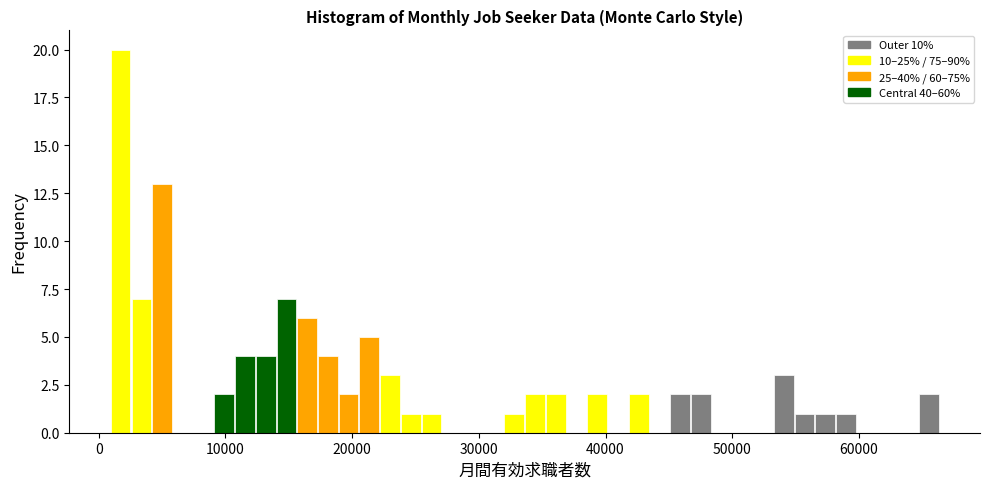

Around what value on the x-axis is the tallest bar? Give the approximate position of its centre, as read against the axis.

2000